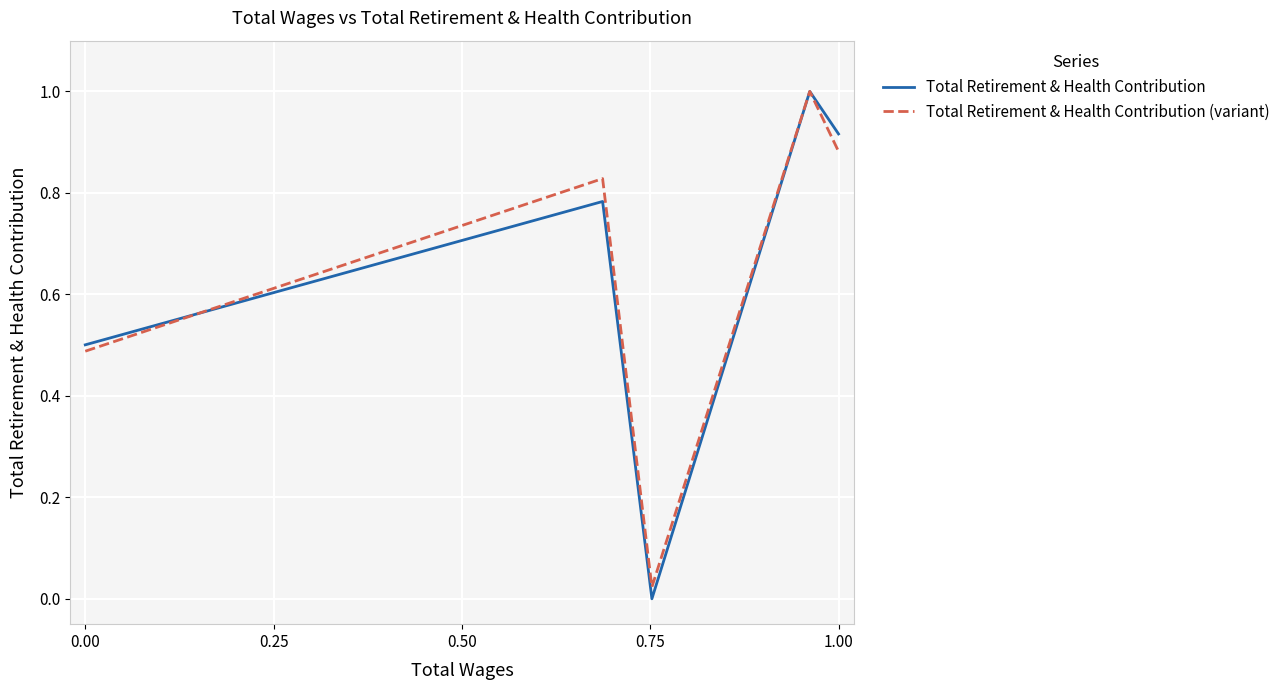

Which series has the largest range (max minus min)?

Total Retirement & Health Contribution